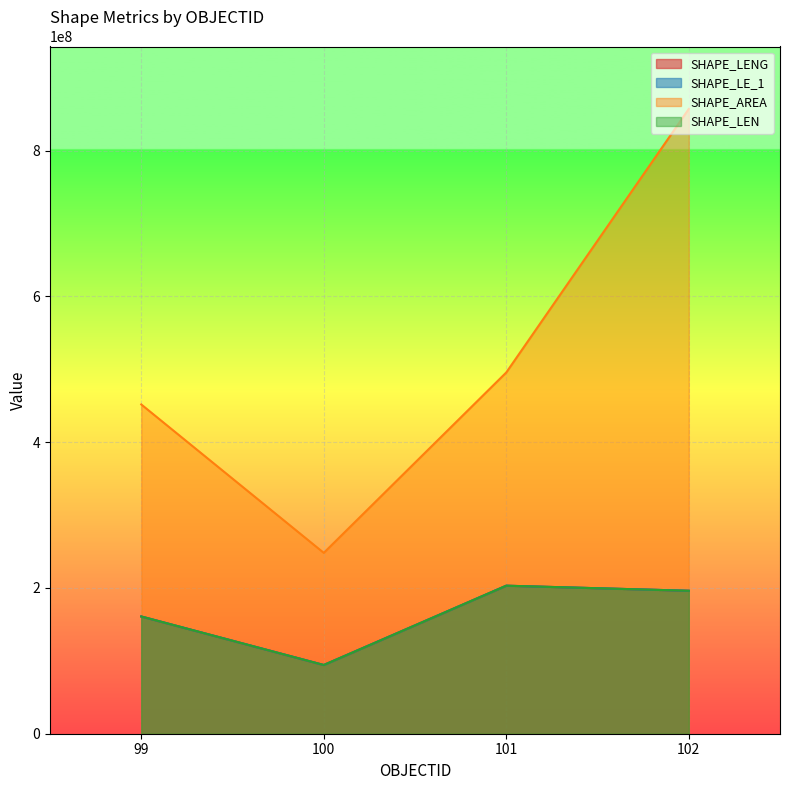

Reading left to right, extract all data points from this chart.

SHAPE_LENG: 99=160833374.0	100=94262472.9	101=203047803.2	102=196103145.6
SHAPE_LE_1: 99=160833374.0	100=94262472.9	101=203047803.2	102=196103145.6
SHAPE_AREA: 99=451688690.1	100=248110080.7	101=495565237.8	102=857044245.1
SHAPE_LEN: 99=160833374.2	100=94262474.1	101=203047802.8	102=196103144.9